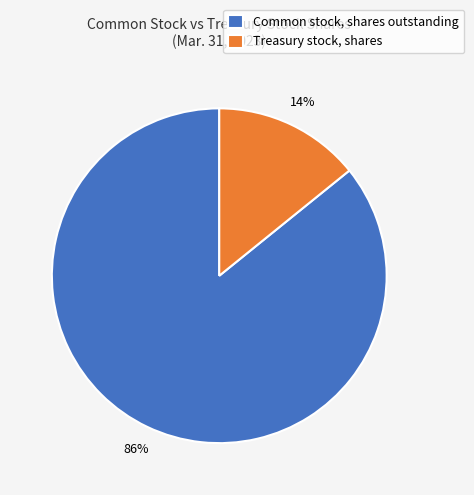

To the nearest percent, what is the difference between the largest and smallest slice percentages?

72%